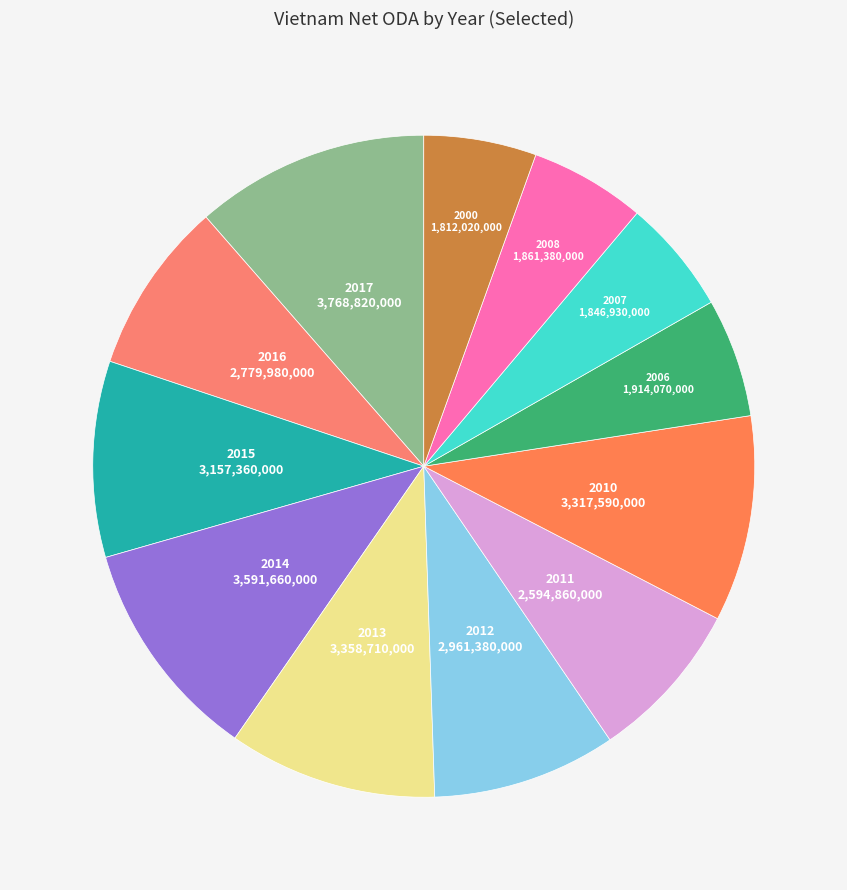

How many segments does this pie chart have?

12